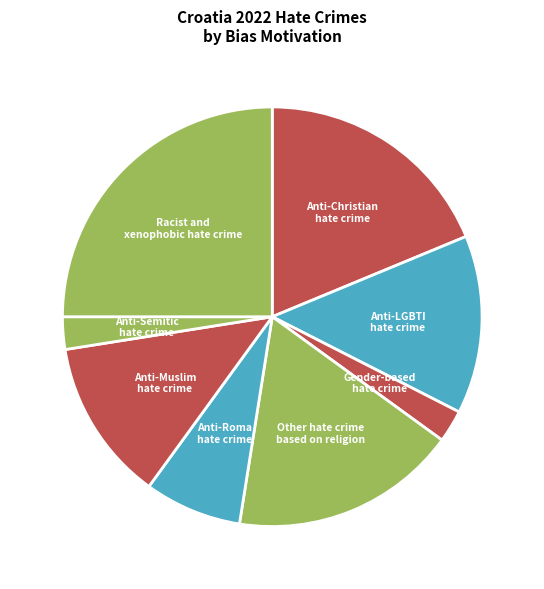

Count the number of slices in the pie.

8